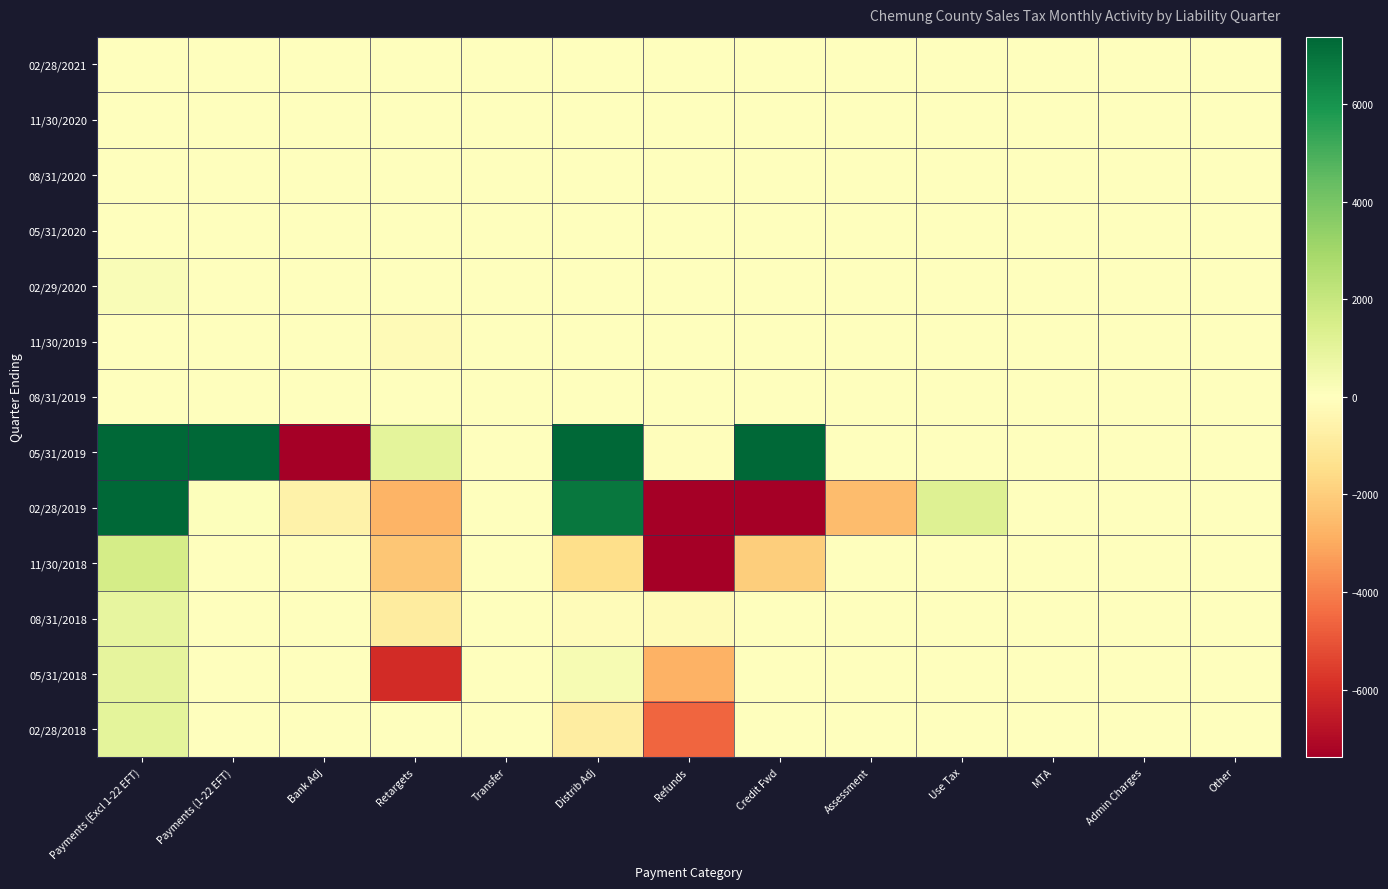

Between Assessment and Admin Charges, which series saw the biggest shift?

02/28/2019